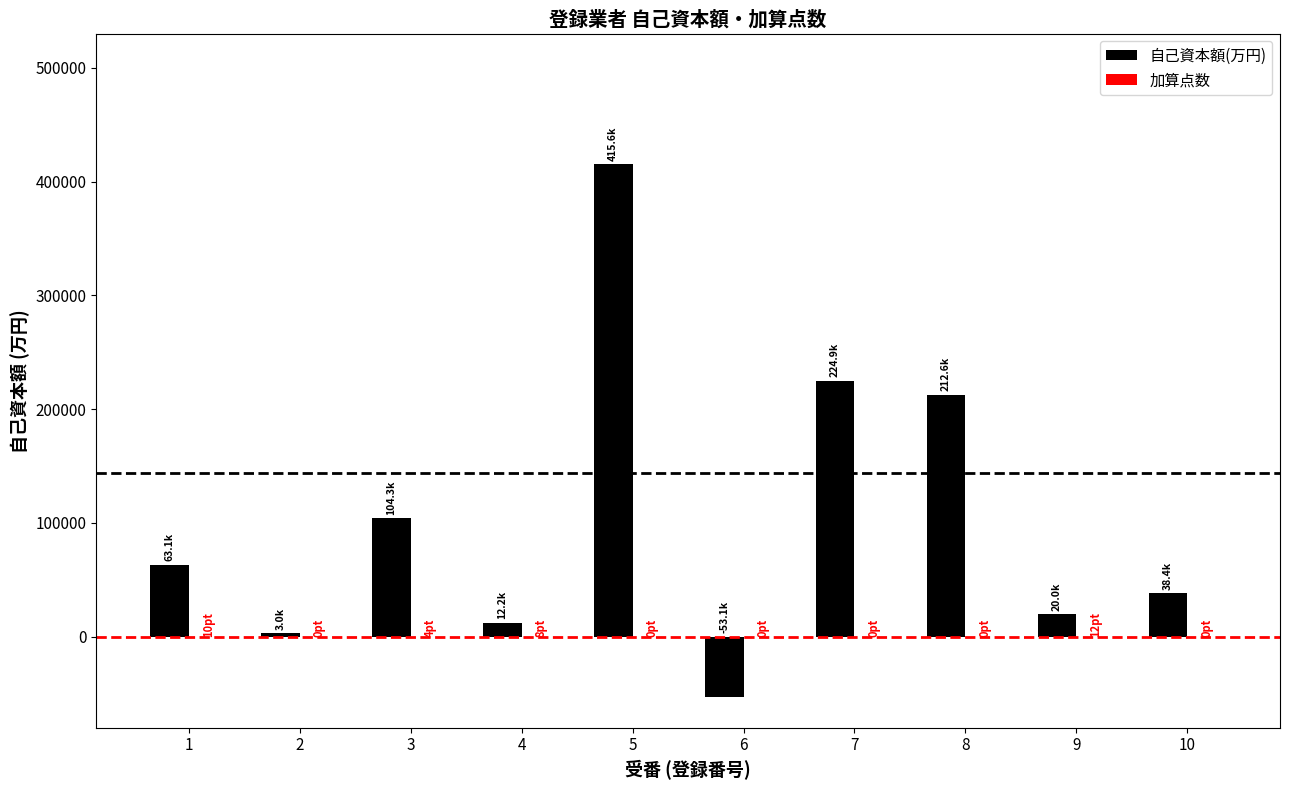

How many groups of bars are there?

10